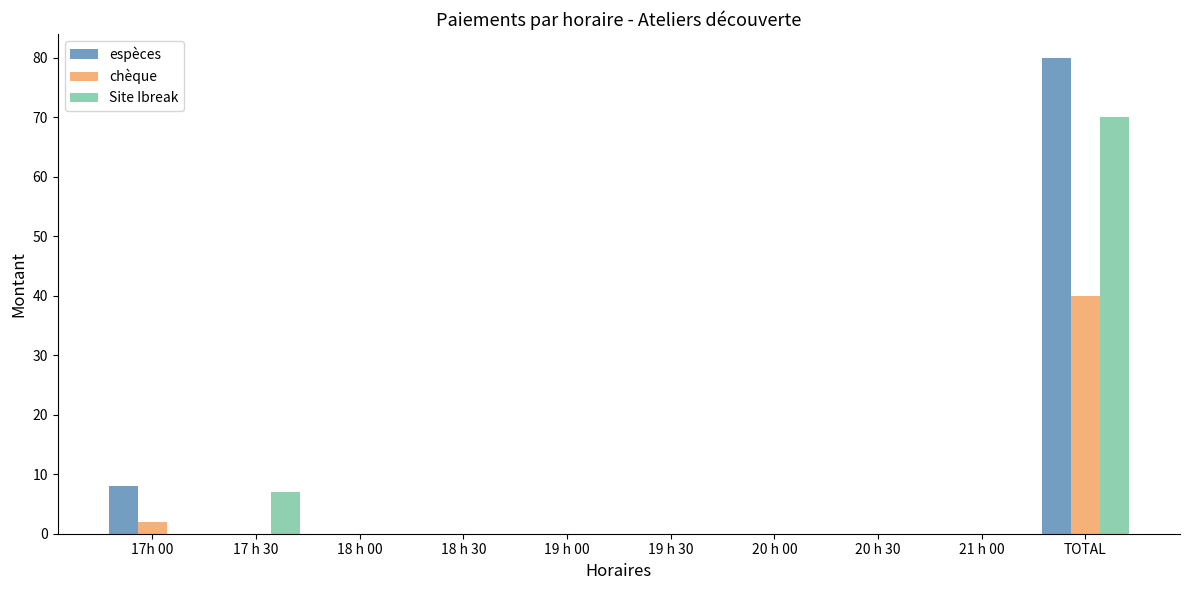

True or false: Site Ibreak has a value of -39 at 21 h 00.

False